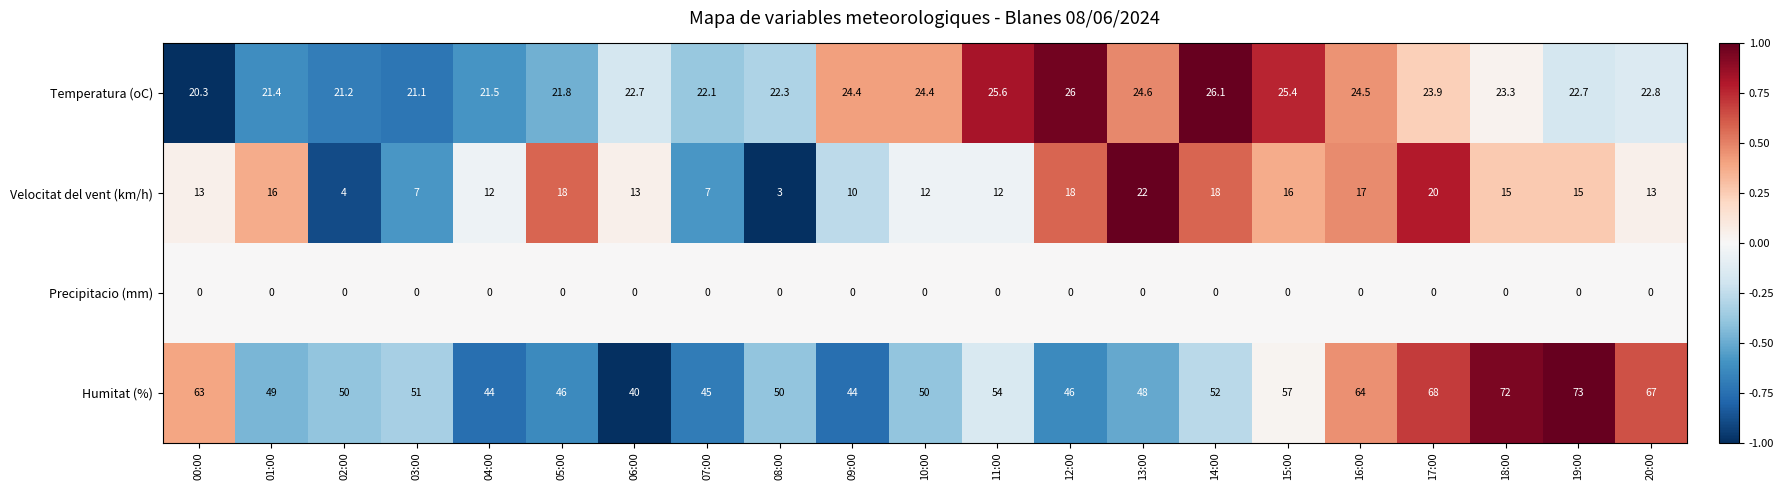

Where is Humitat (%) nearest to the value 56?

15:00